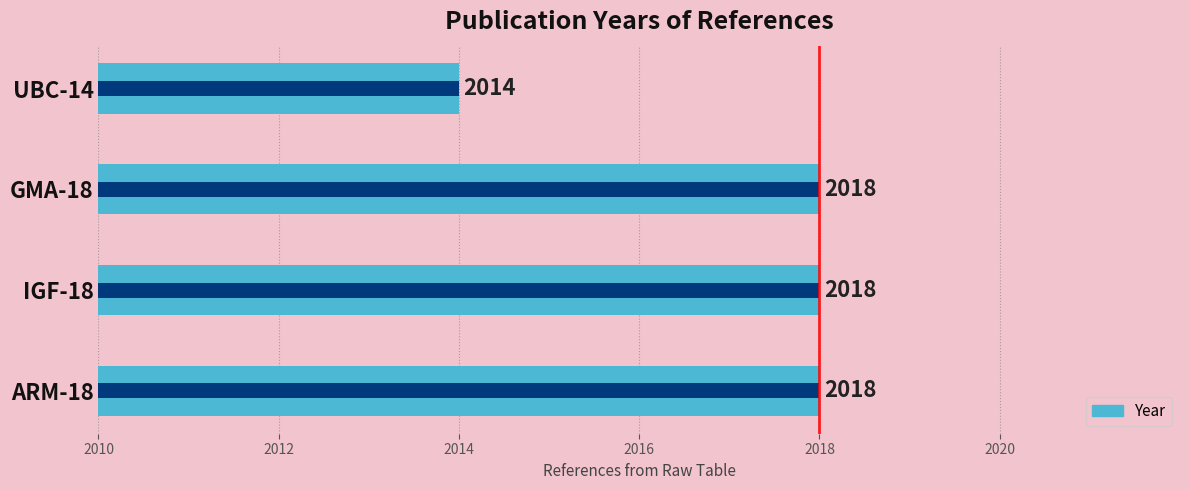

Reading left to right, what are all the values shown in this chart?

2018	2018	2018	2014